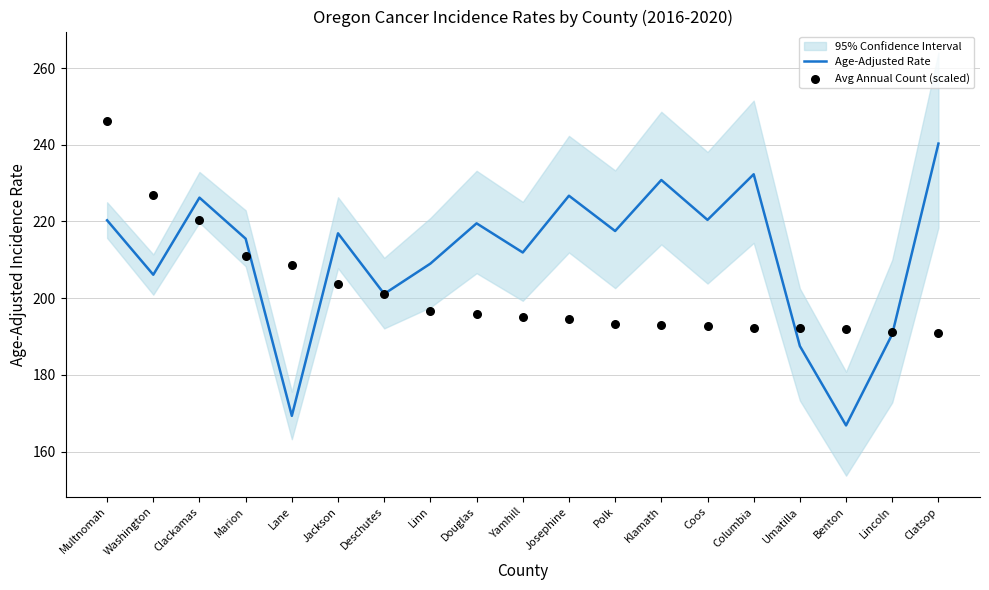

At how many categories does at least one series exceed 177?

19